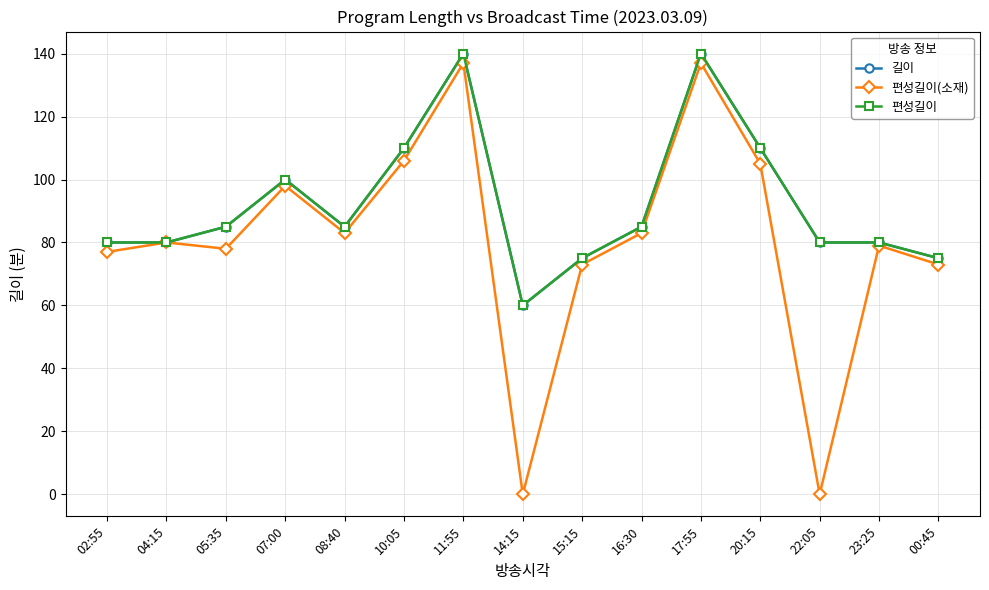

Which has a higher value, 02:55 or 20:15?

20:15